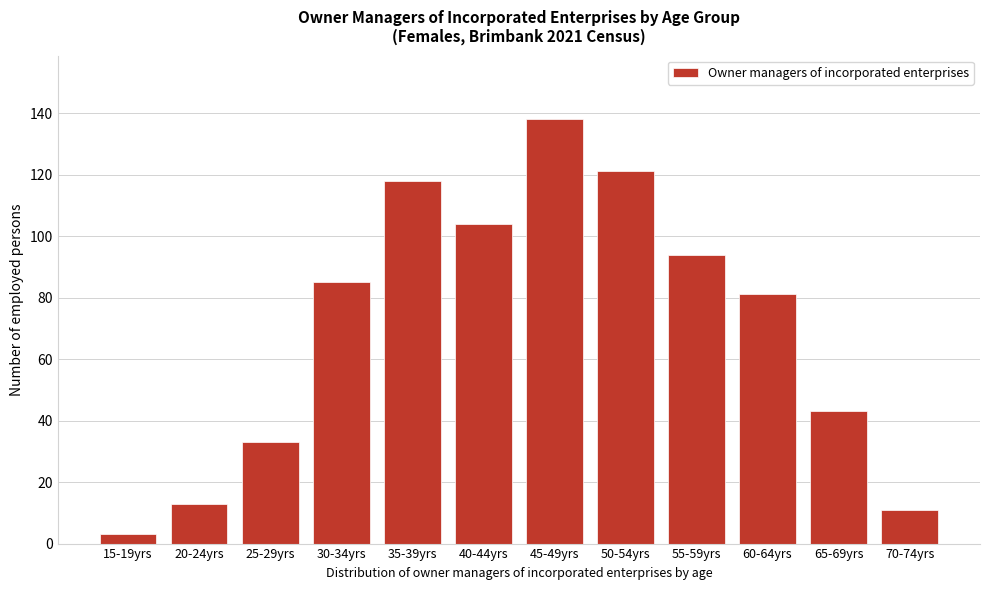

Reading right to left, transcribe all the data shown in this chart.

11	43	81	94	121	138	104	118	85	33	13	3